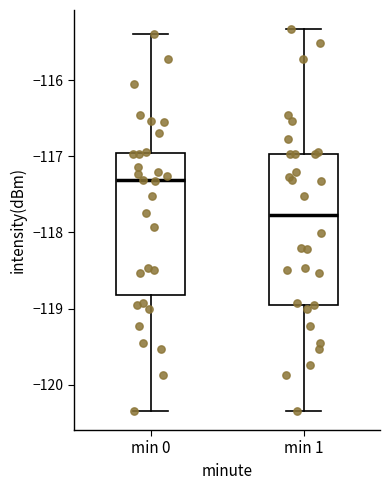

Which box is the tallest, from its lower edge to its upper edge?

min 1